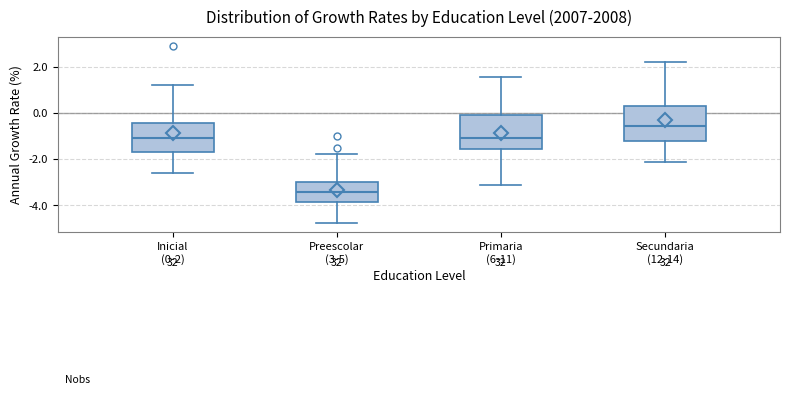

Which box has the highest median line?

Secundaria (12-14)